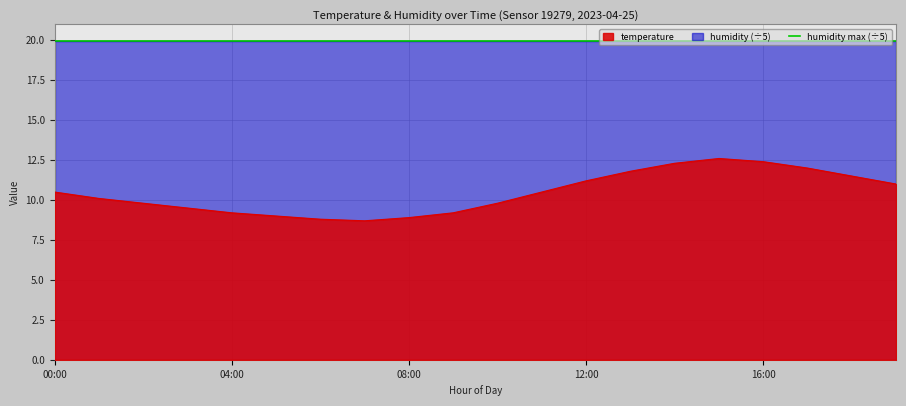

How many data points are less than 10?

9